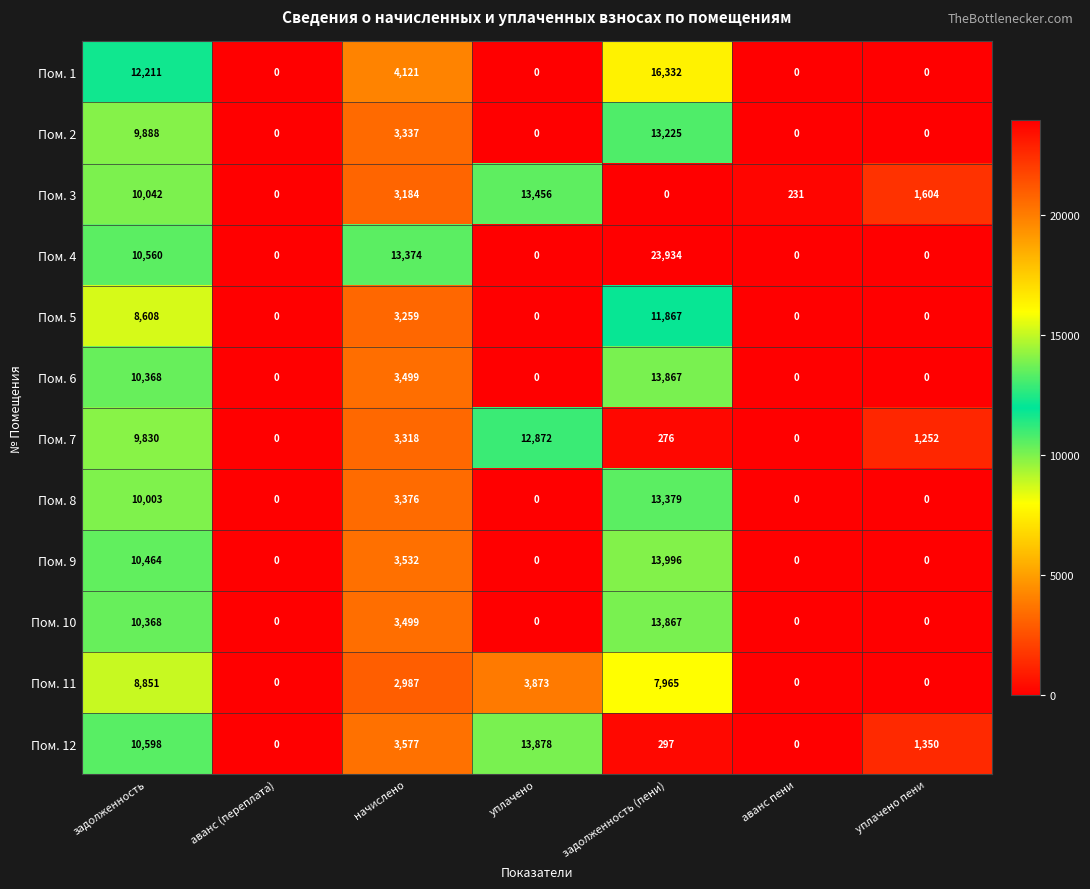

What is the difference between the maximum and second lowest values in the Пом. 4 series?

23934